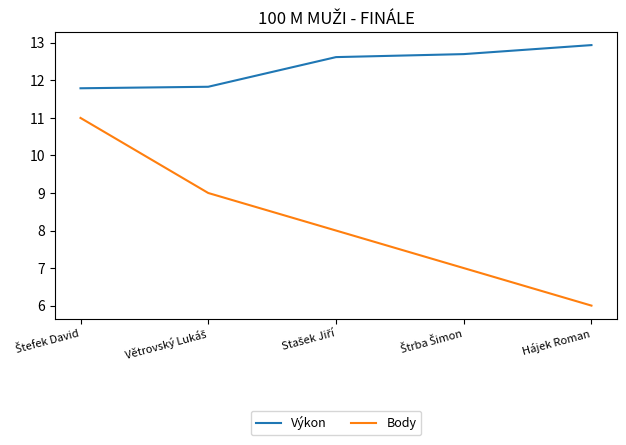

True or false: Body has a value of 9.4 at Hájek Roman.

False